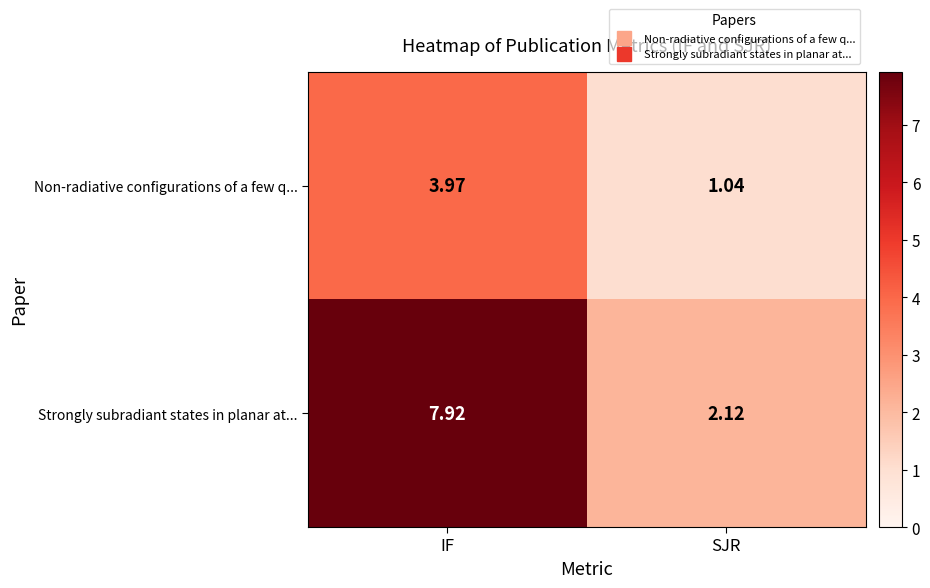

What is the greatest value displayed?

7.9